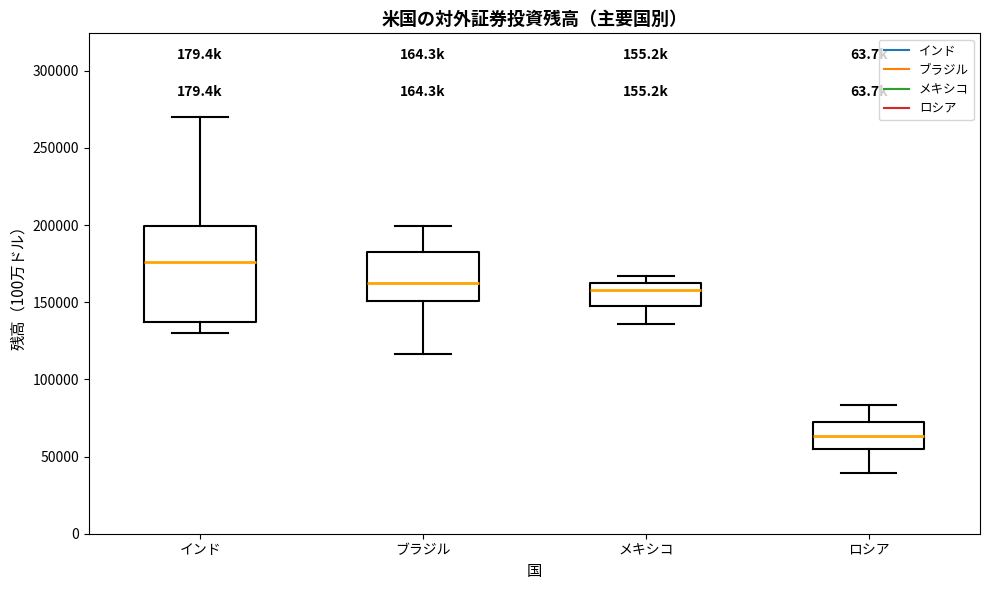

Comparing the boxes themselves (not the whiskers), which one is the tallest?

インド